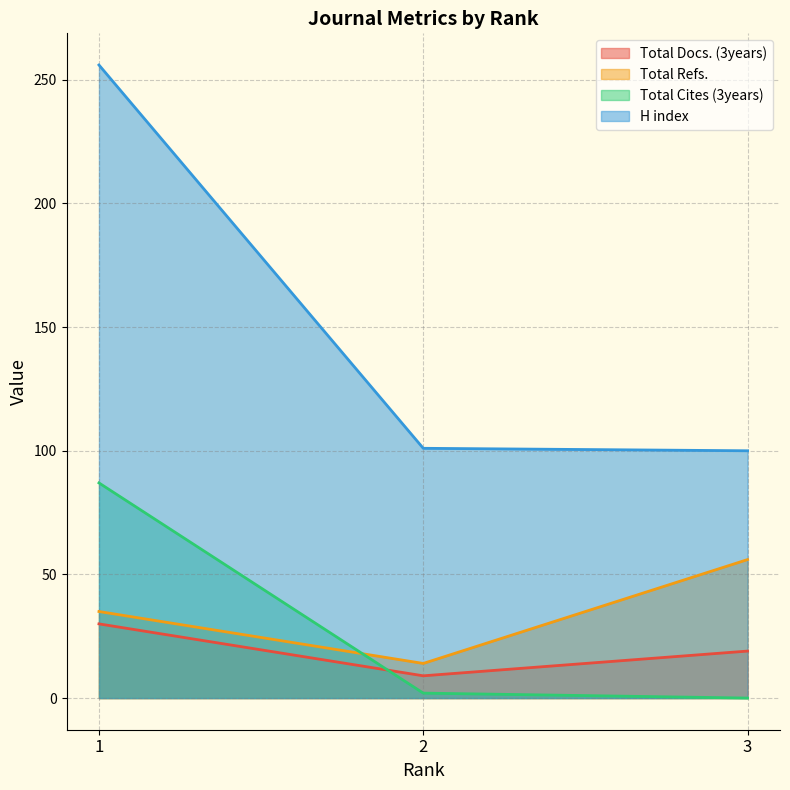

Which category has the highest value in the Total Docs. (3years) series?

1